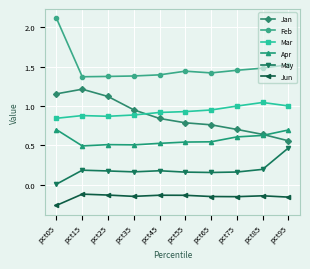

True or false: Feb and Mar intersect in this chart.

False